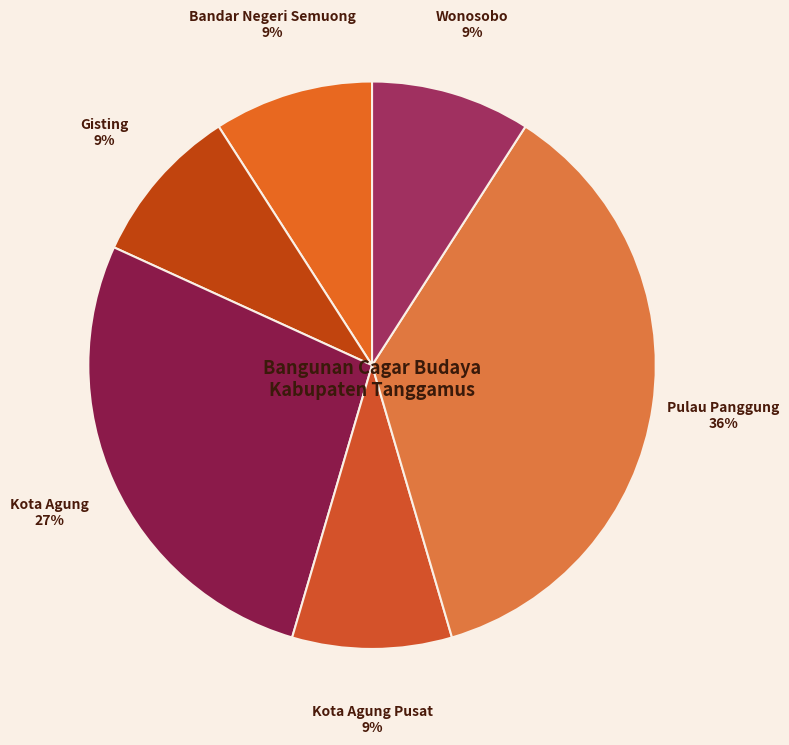

Is the sum of Gisting and Pulau Panggung greater than half?

No